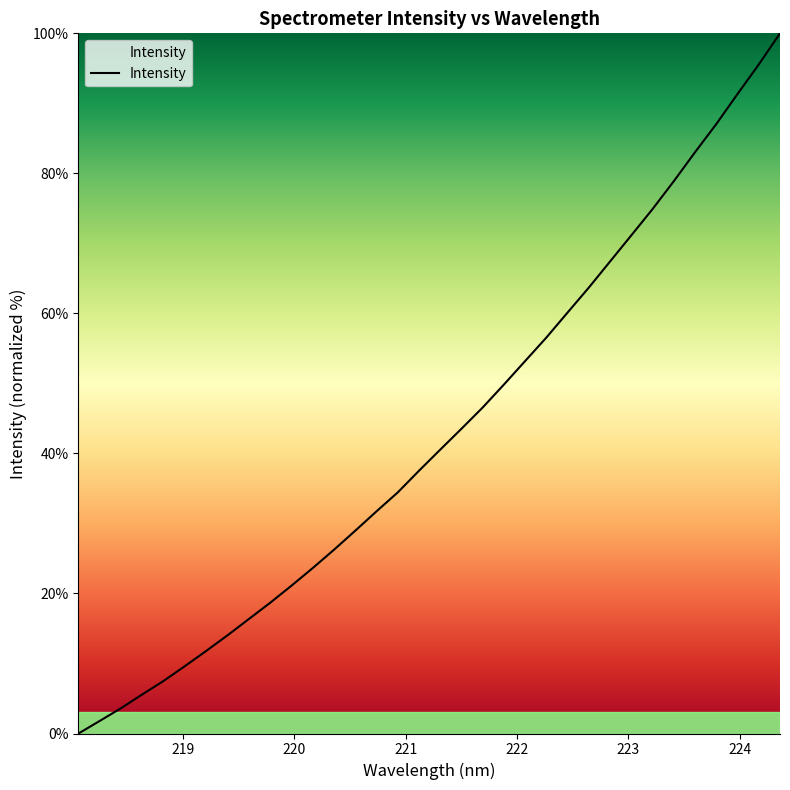

What is the greatest value displayed?

100.0